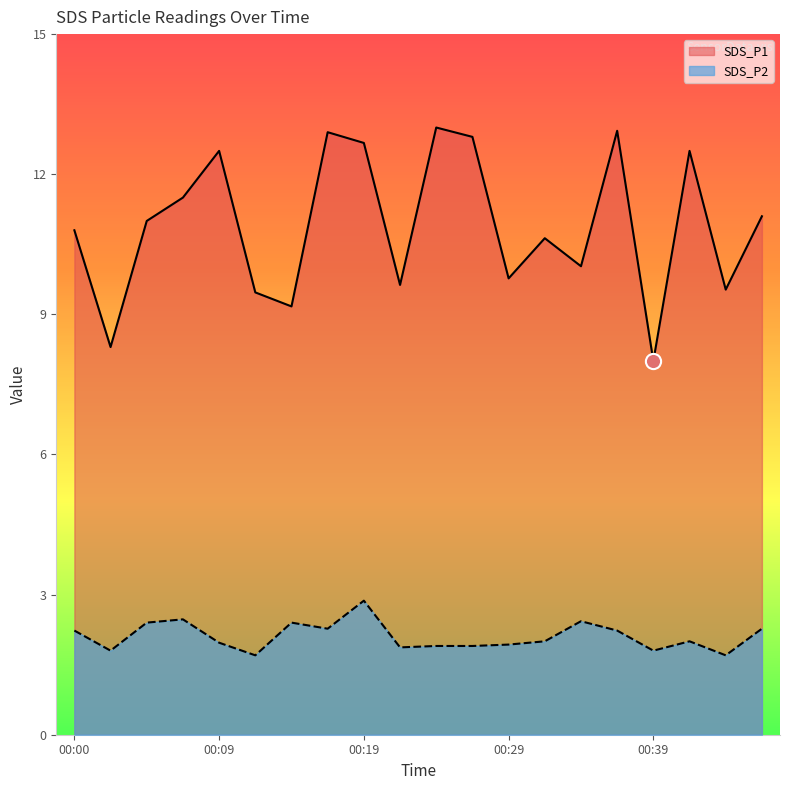

Which series contains the lowest Y value?

SDS_P2